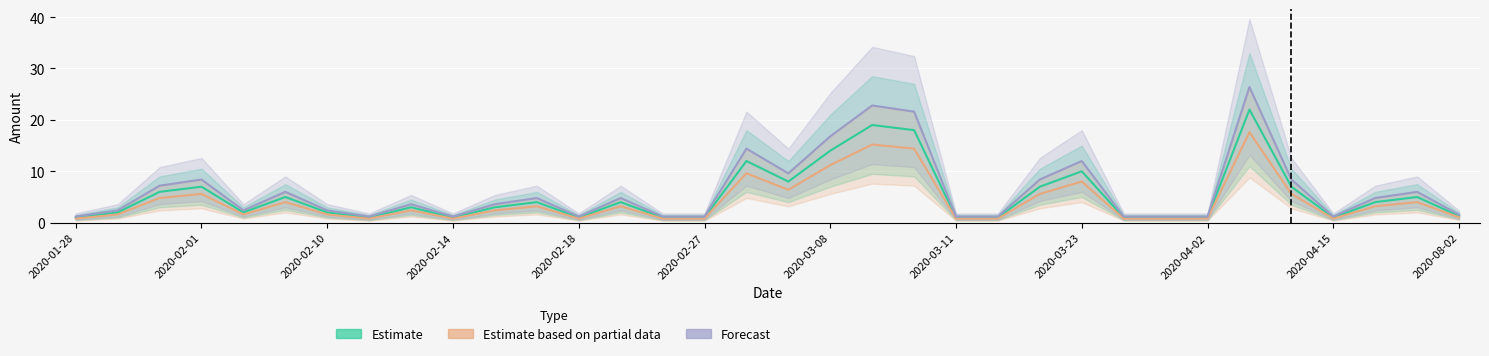

Where is Forecast nearest to the value 13?

2020-03-23